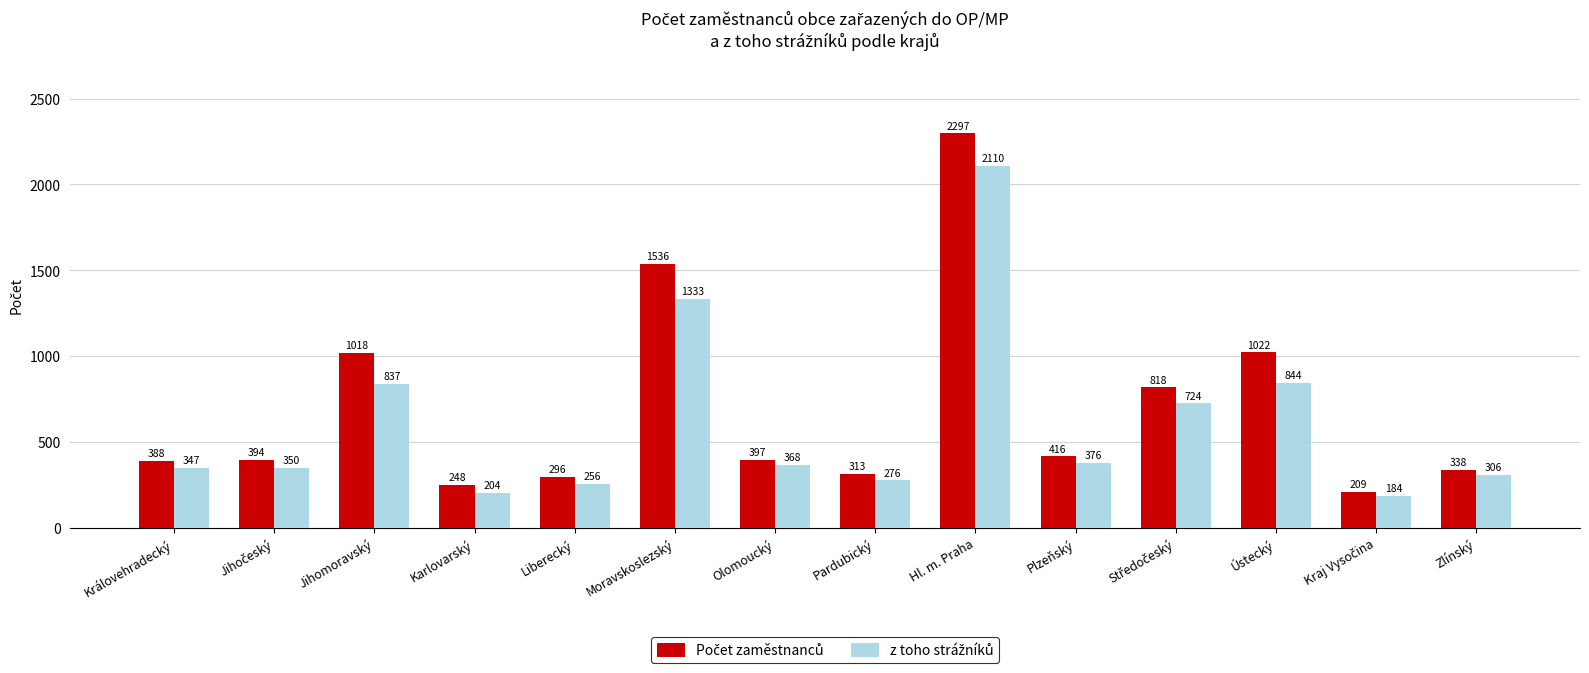

At which category is the sum across all series the highest?

Hl. m. Praha